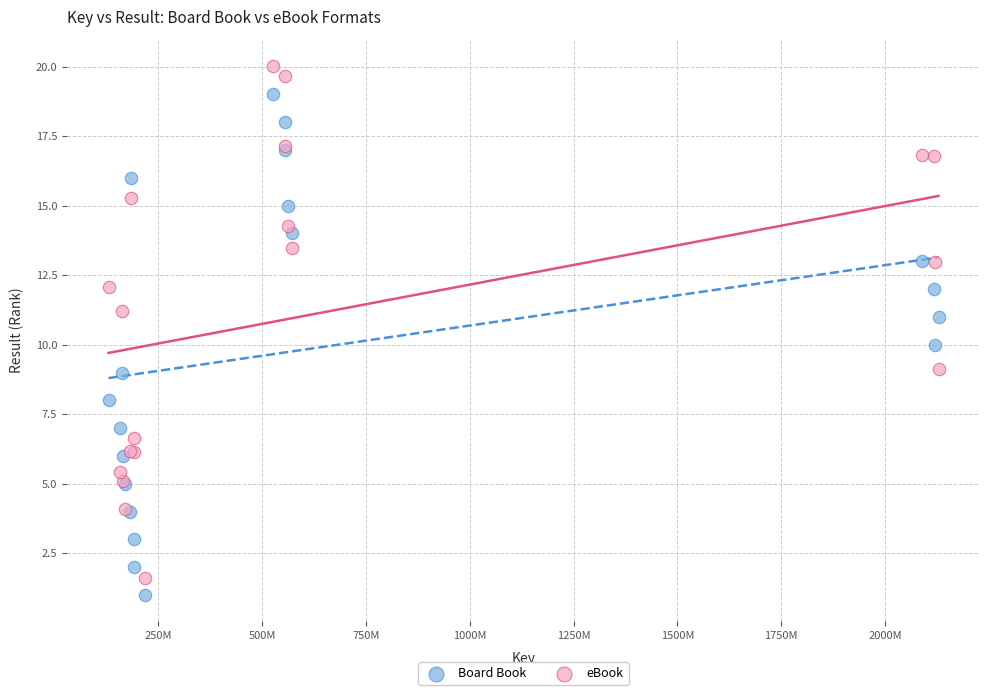

Which series has the widest spread of Y values?

eBook